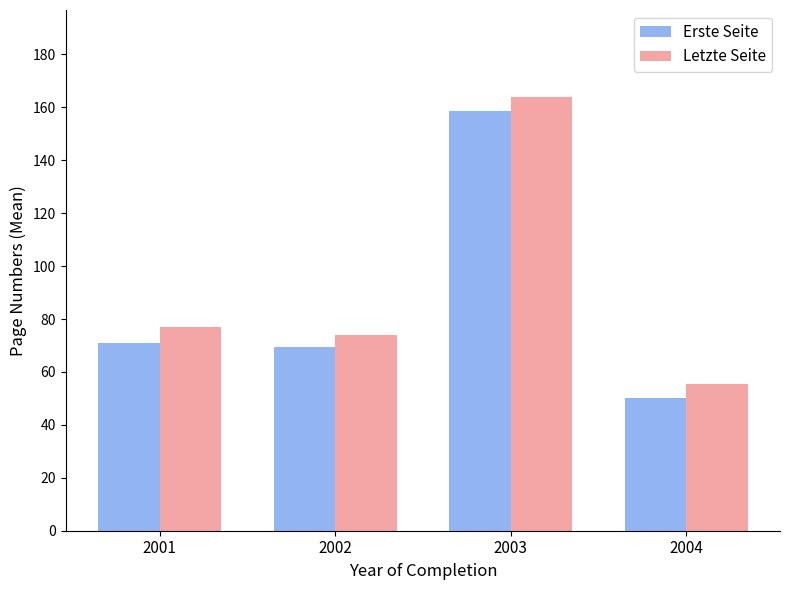

What are all the series names shown in the legend?

Erste Seite, Letzte Seite